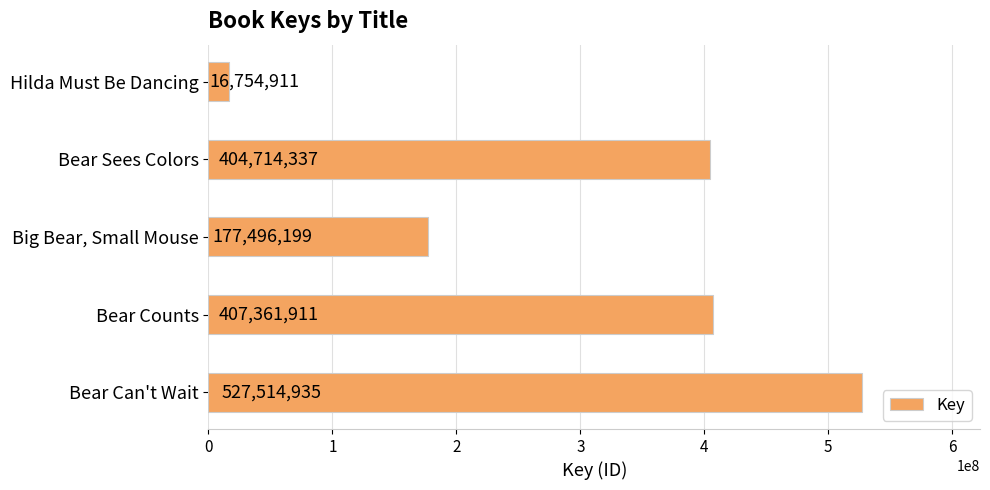

What value does the data have at Bear Counts, to the nearest 100?

407361900